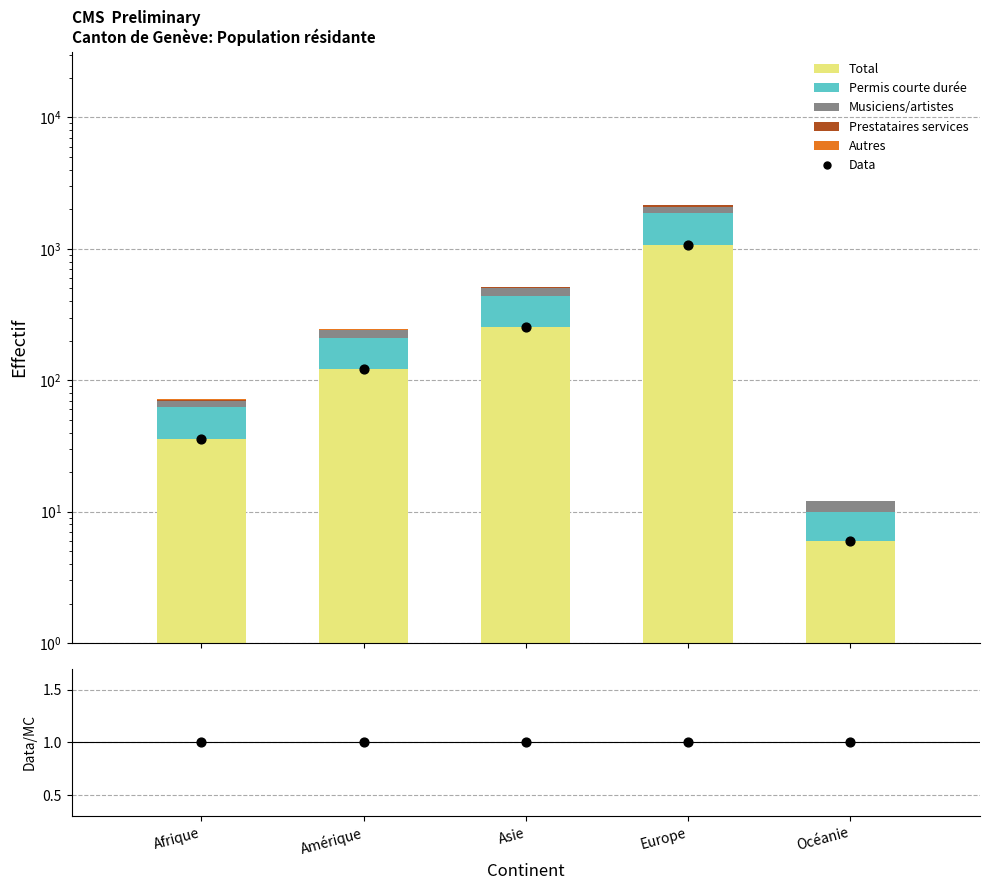

At which category is the sum across all series the highest?

Europe